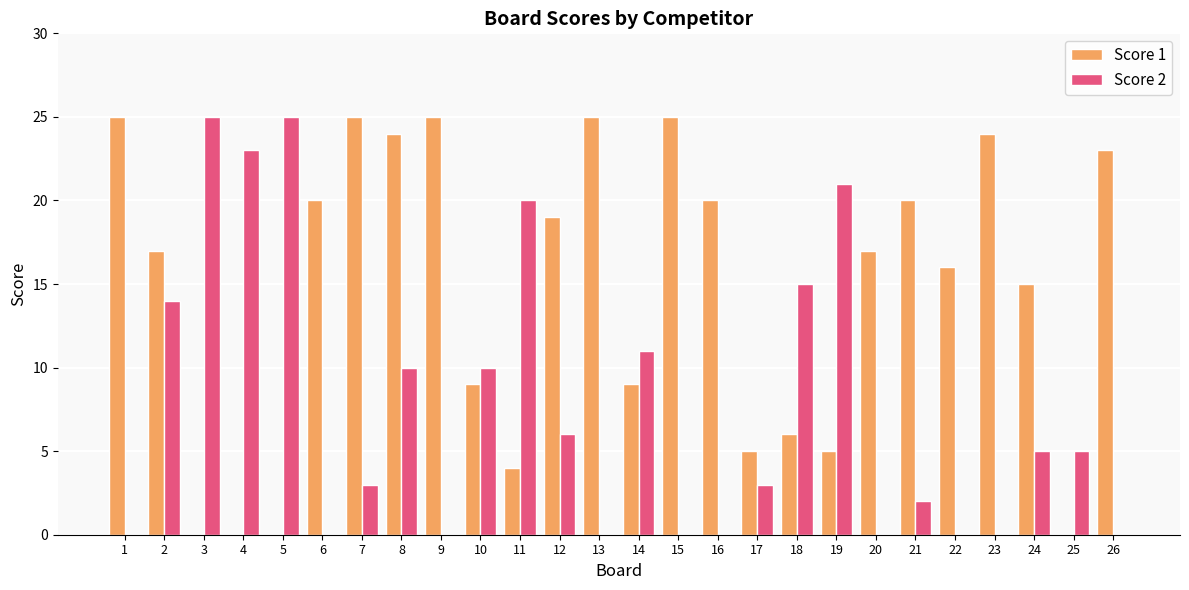

Which series has the largest total across all categories?

Score 1